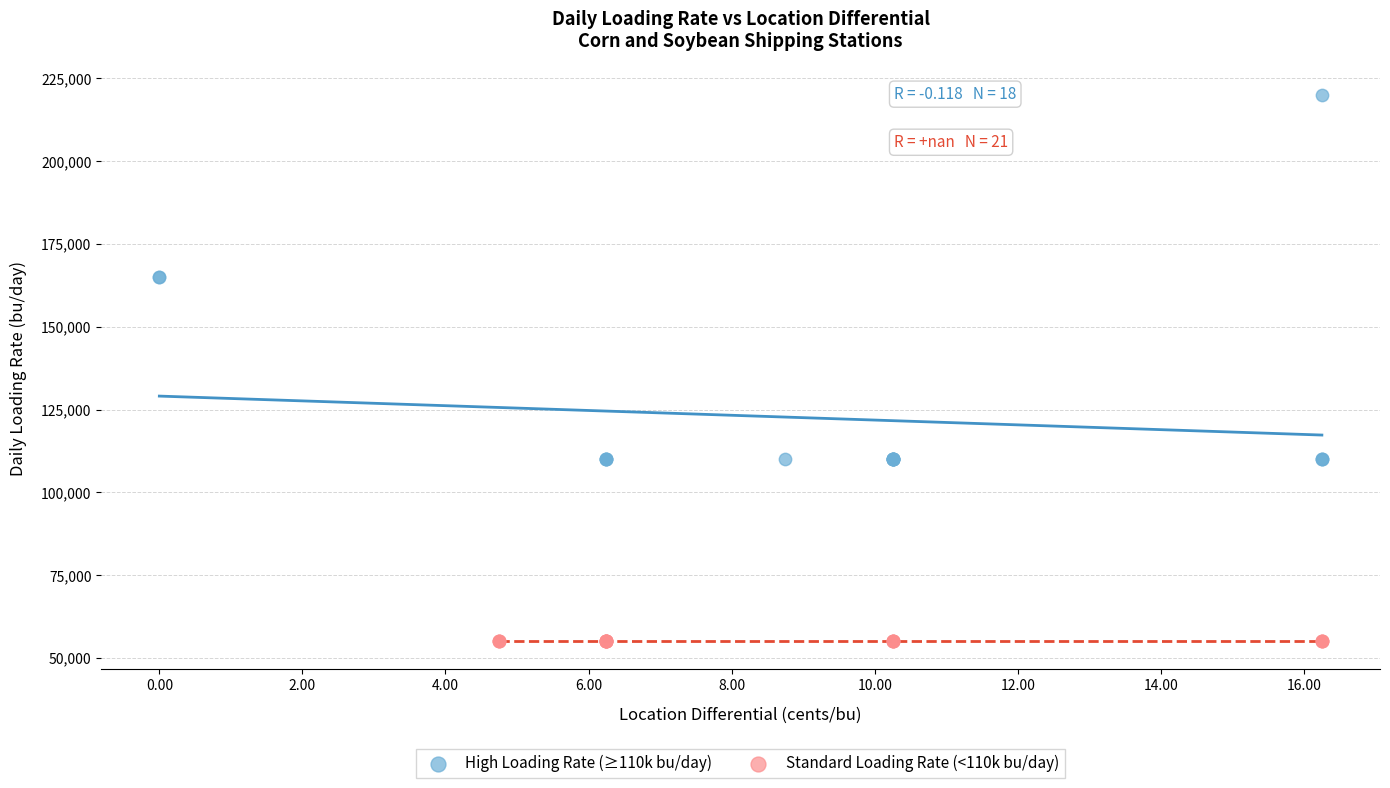

Which series contains the lowest Y value?

Standard Loading Rate (<110k bu/day)